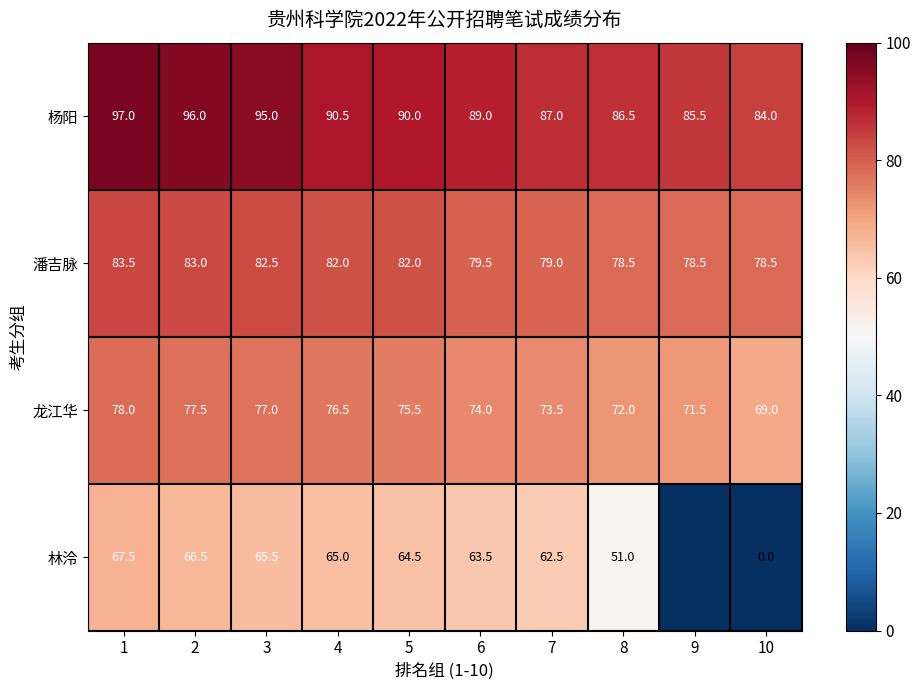

What is the greatest value displayed?

97.0